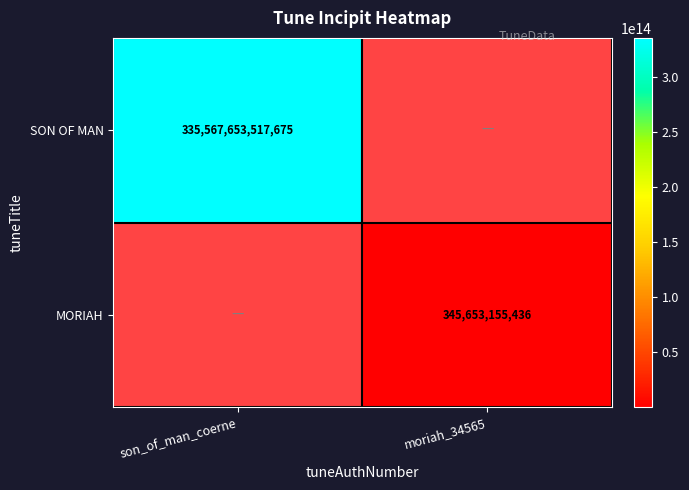

Is it true that SON OF MAN equals 71911398984275.3 at son_of_man_coerne?

False